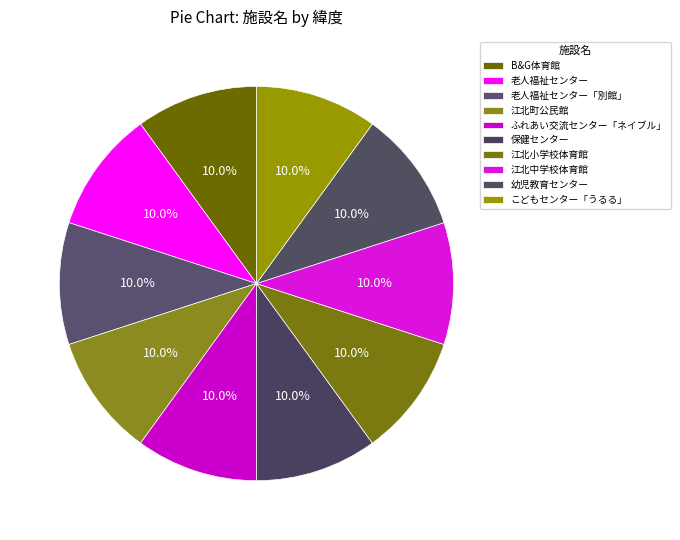

Rank the categories by value from lowest to highest.

江北中学校体育館, 江北小学校体育館, 幼児教育センター, 老人福祉センター, 老人福祉センター「別館」, B&G体育館, 保健センター, ふれあい交流センター「ネイブル」, こどもセンター「うるる」, 江北町公民館